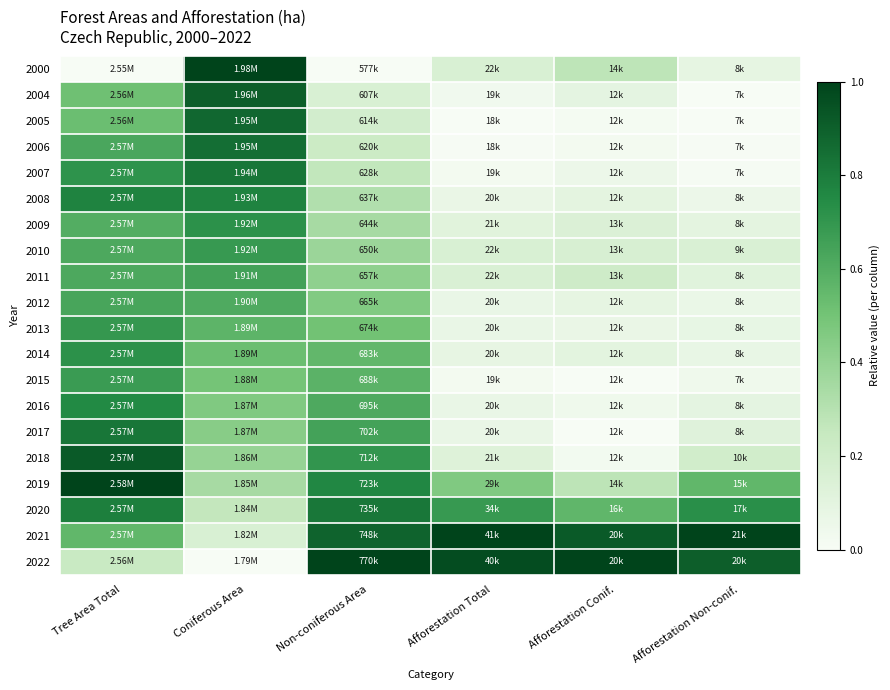

What is the difference between the highest and lowest values at Coniferous Area?

1.0